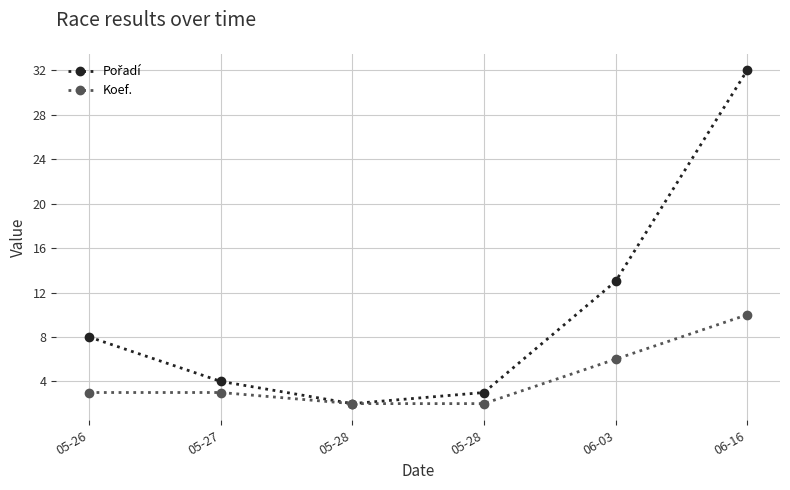

Is it true that Pořadí equals 4 at 05-27?

True